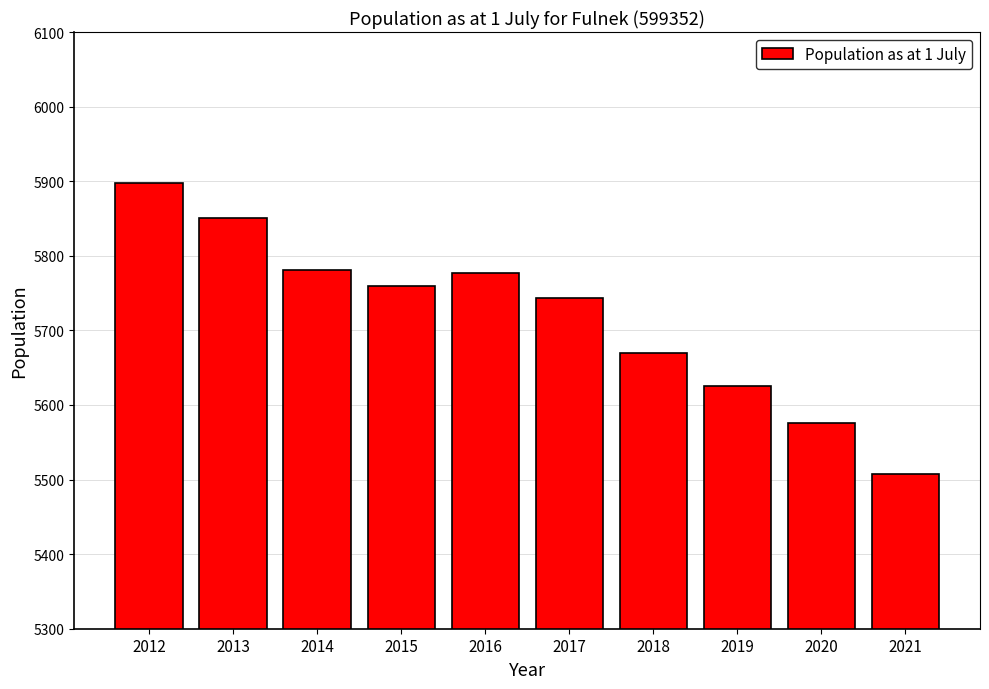

What is the sum of all values?

57188